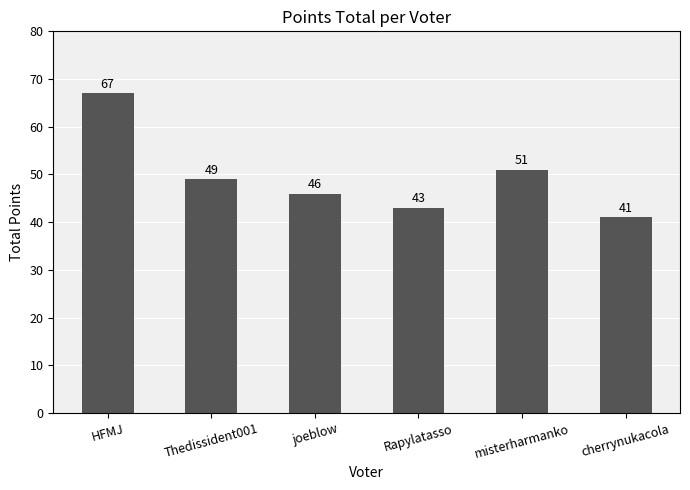

Reading right to left, what are all the values shown in this chart?

41	51	43	46	49	67